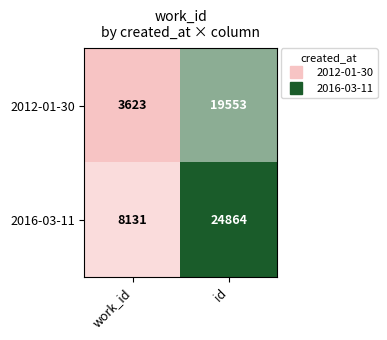

At id, list the series in order from smallest to largest.

2012-01-30, 2016-03-11